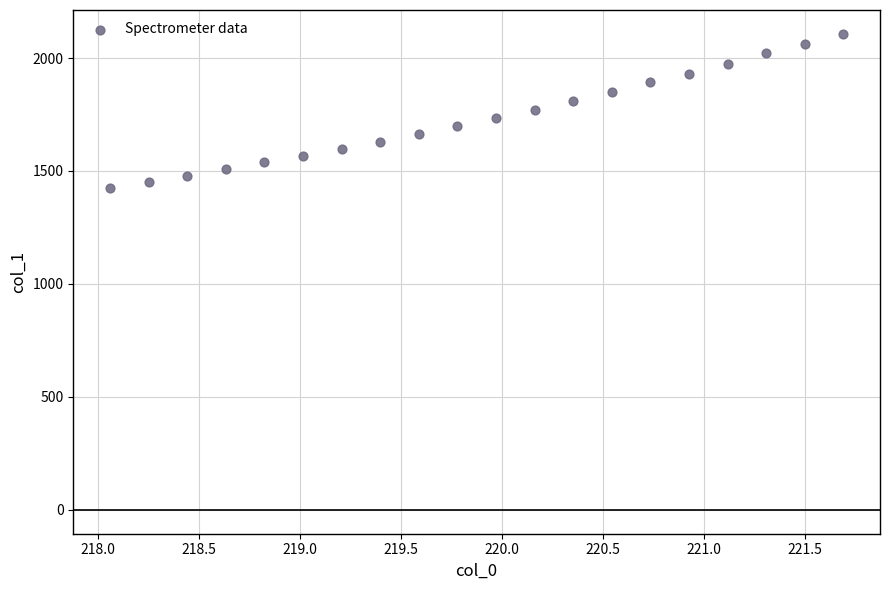

What is the range of X values (max minus min)?

3.6